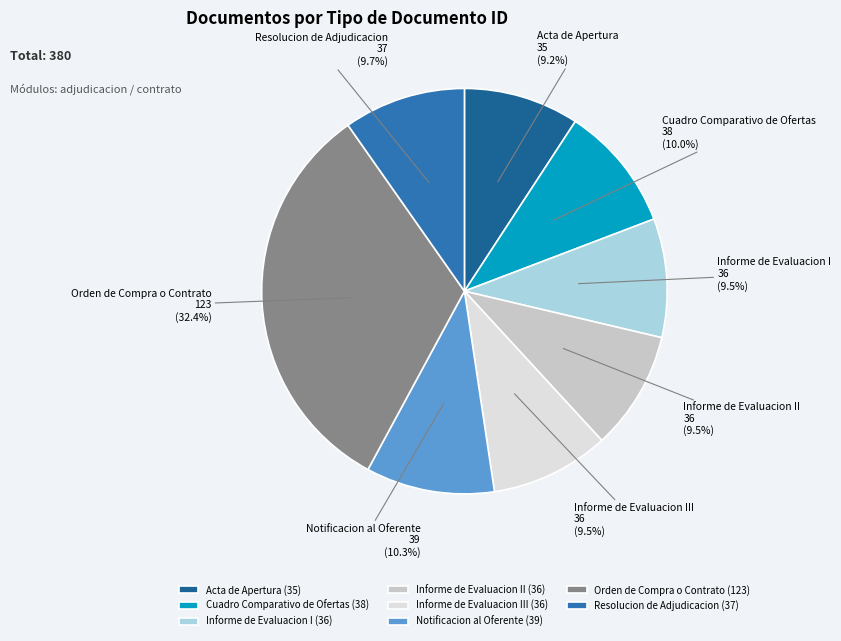

What percentage is NOT represented by Orden de Compra o Contrato?

67.6%